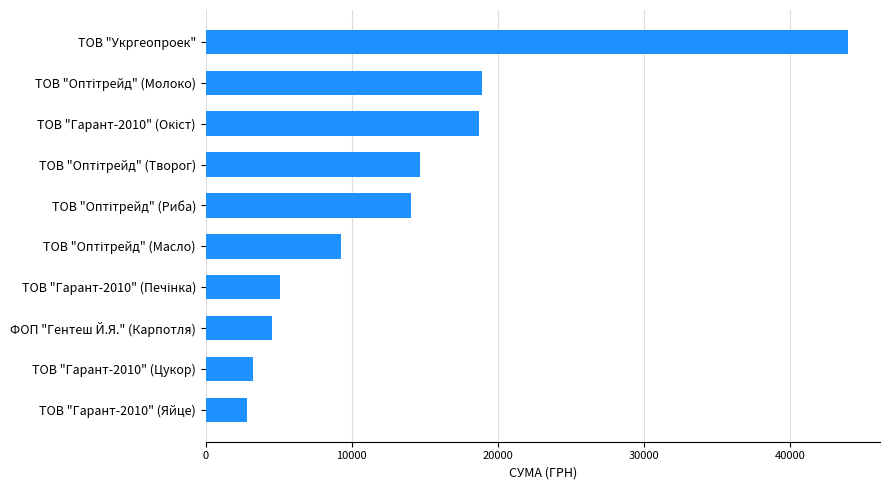

Is it true that the value at ТОВ "Гарант-2010" (Цукор) is 951.5?

False